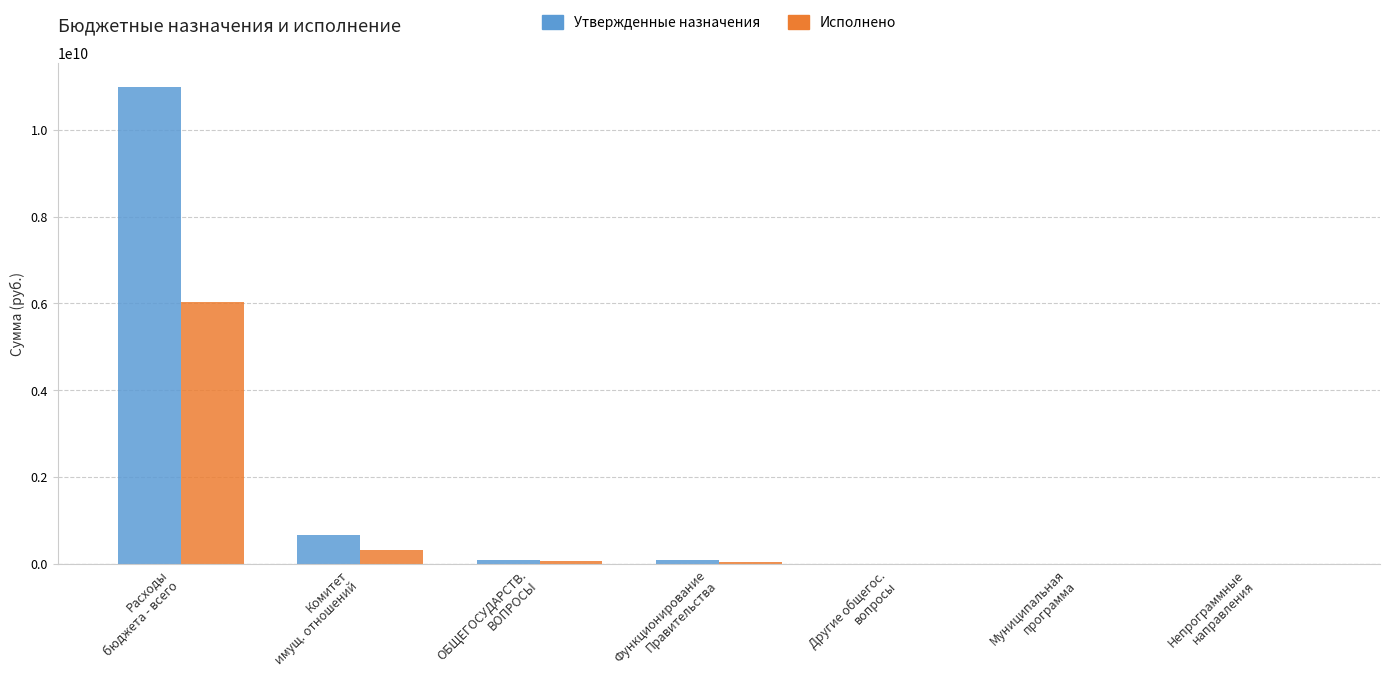

What is the sum of all Исполнено values?

6471960783.8